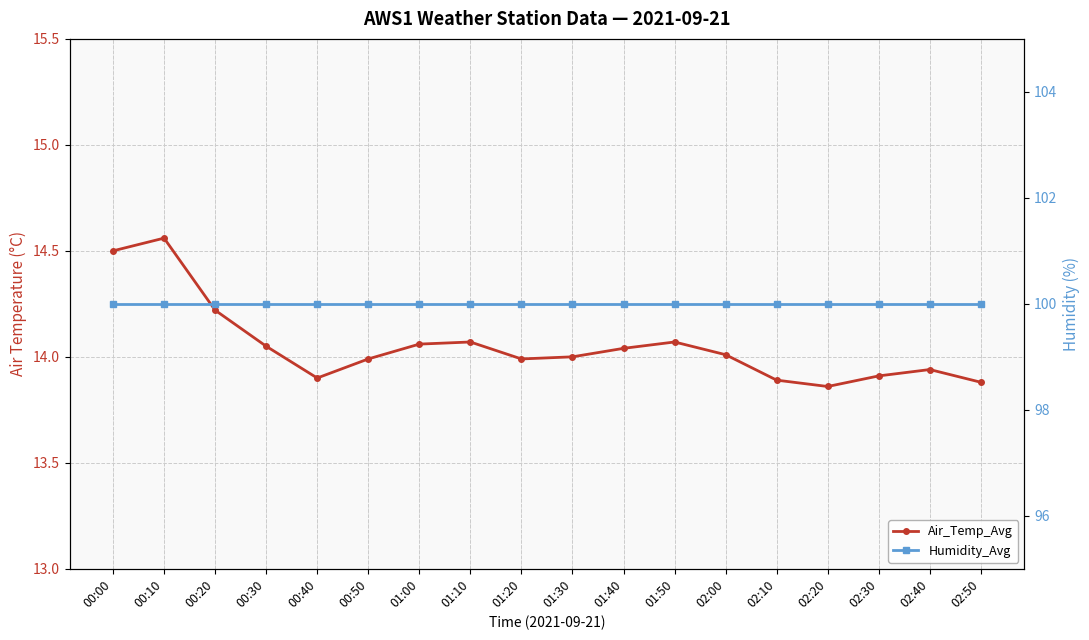

Is this an area chart (filled region under the line)?

No